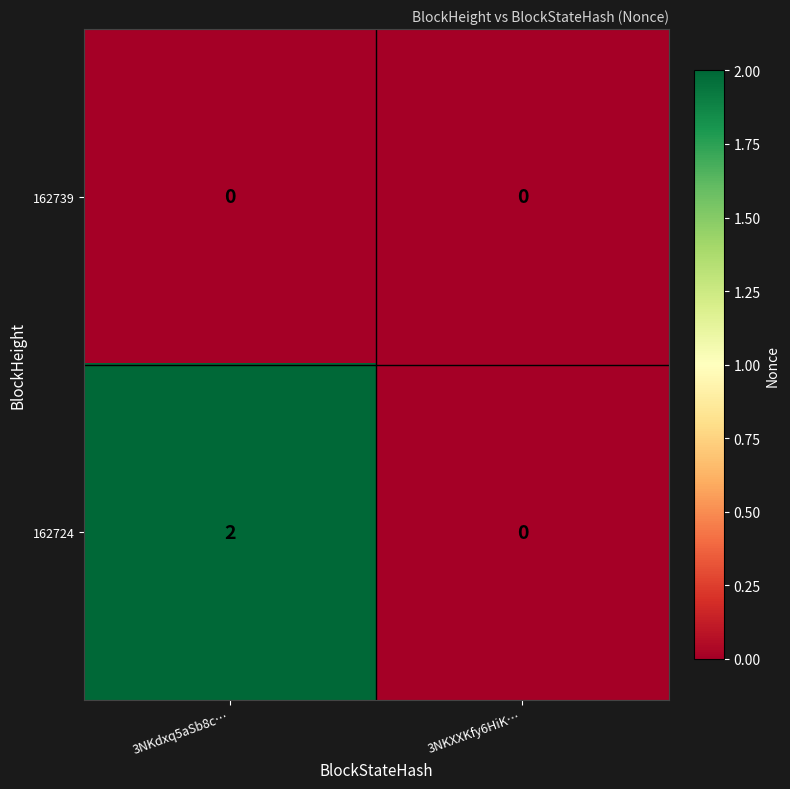

What is the greatest value displayed?

2